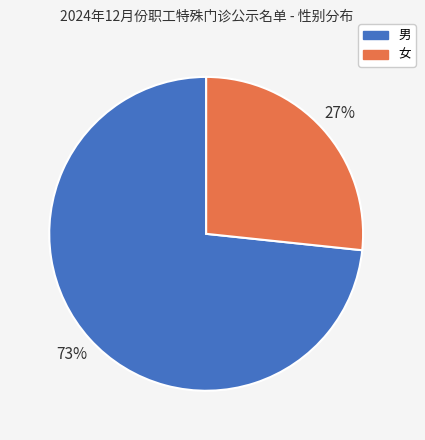

What percentage is the 女 slice, to the nearest percent?

27%